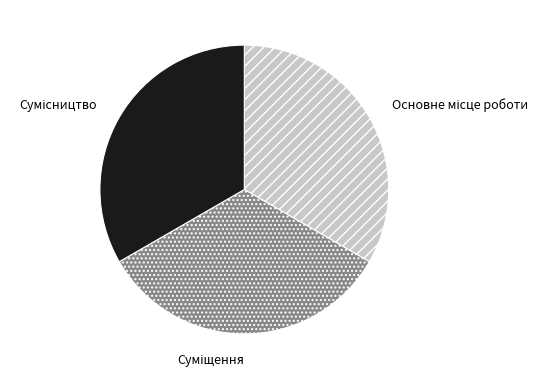

Is there a majority slice in this chart?

No